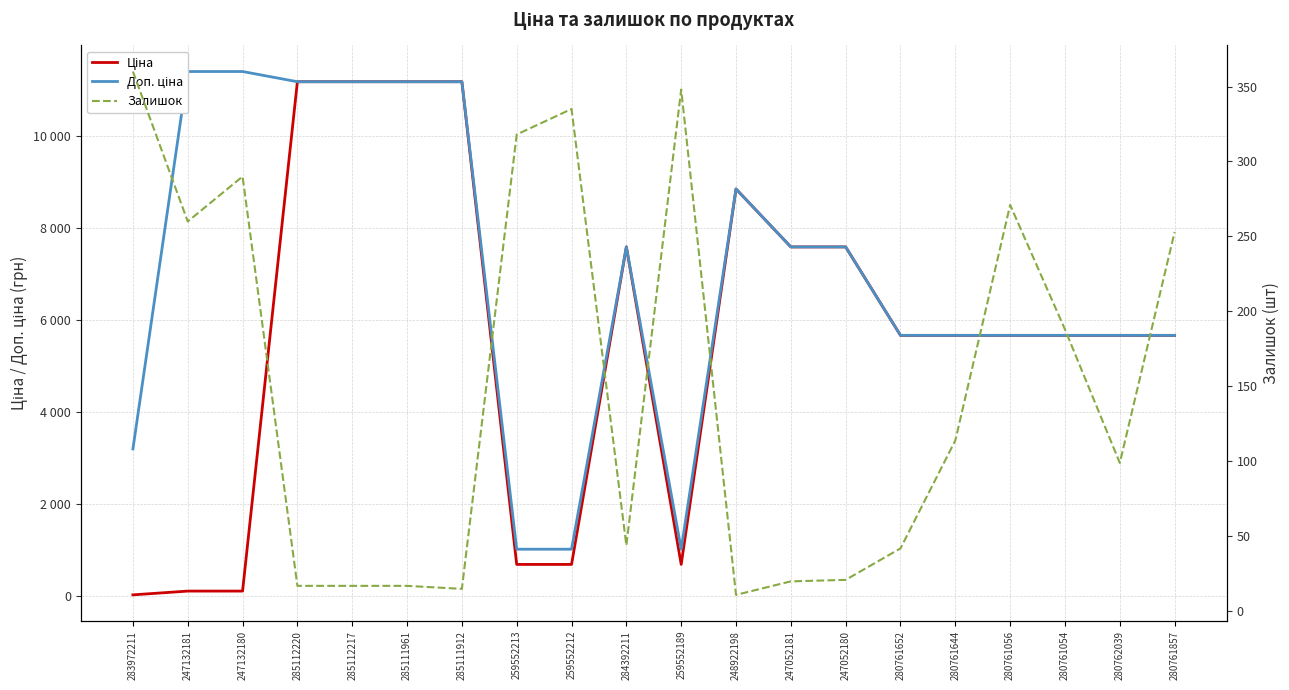

How many values in the Залишок series exceed 114?

9